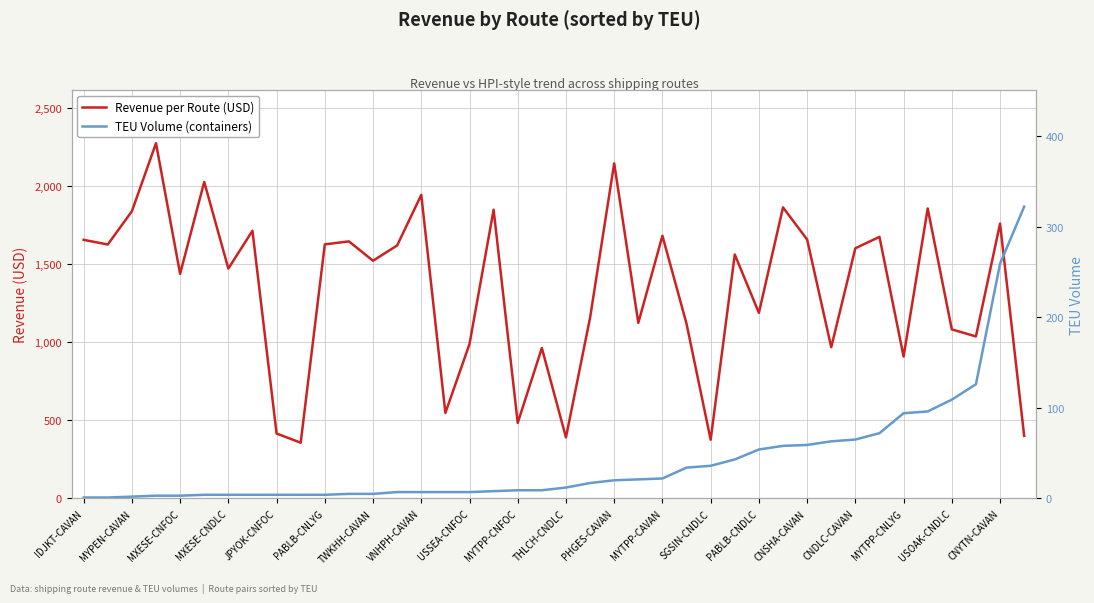

True or false: Revenue per Route (USD) and TEU Volume (containers) intersect in this chart.

False